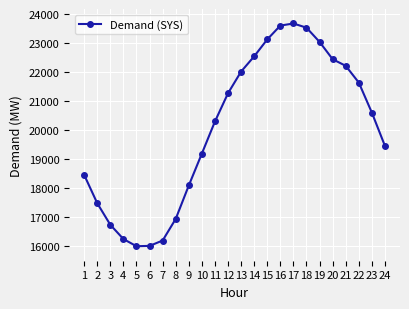

How many lines are shown in the chart?

1